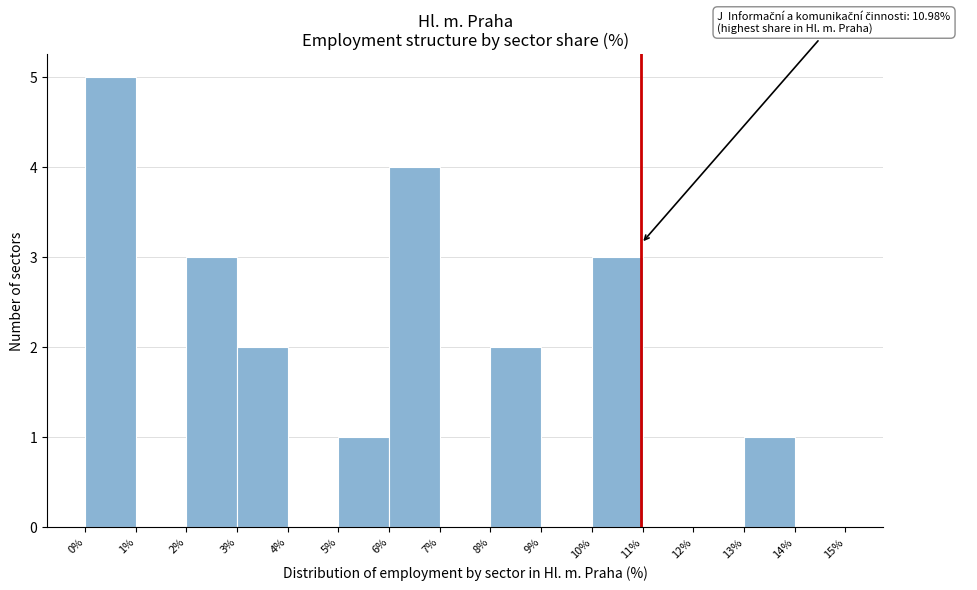

Which range on the x-axis has the tallest bar?

0% to 1%